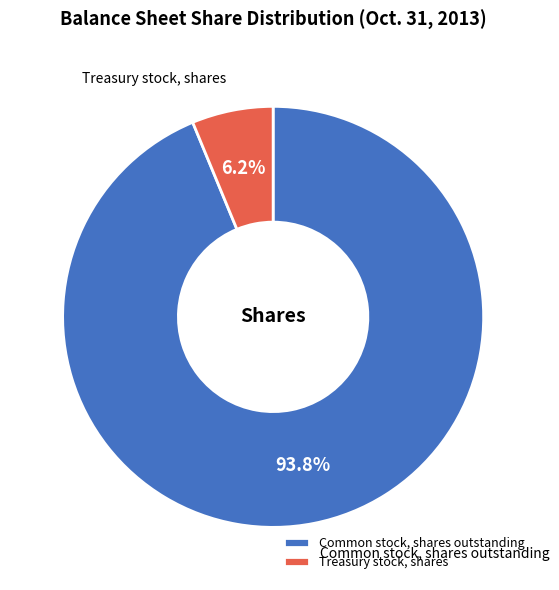

Is there any slice that represents more than half of the pie?

Yes